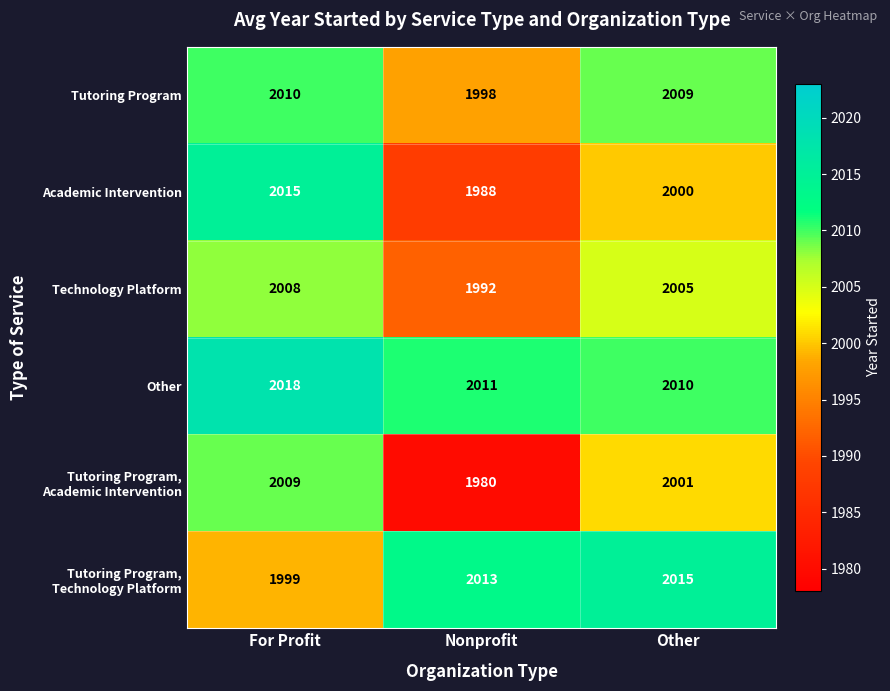

What is the difference between the Technology Platform values at Other and For Profit?

3